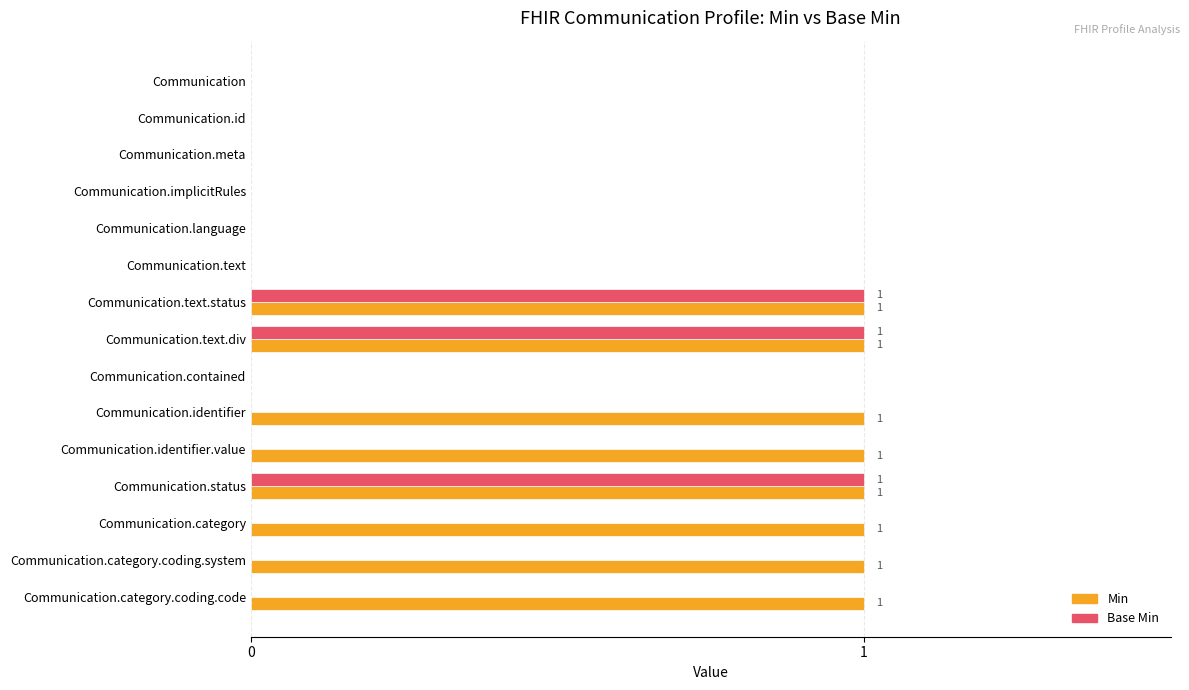

Is it true that Base Min equals 0 at Communication.identifier.value?

True